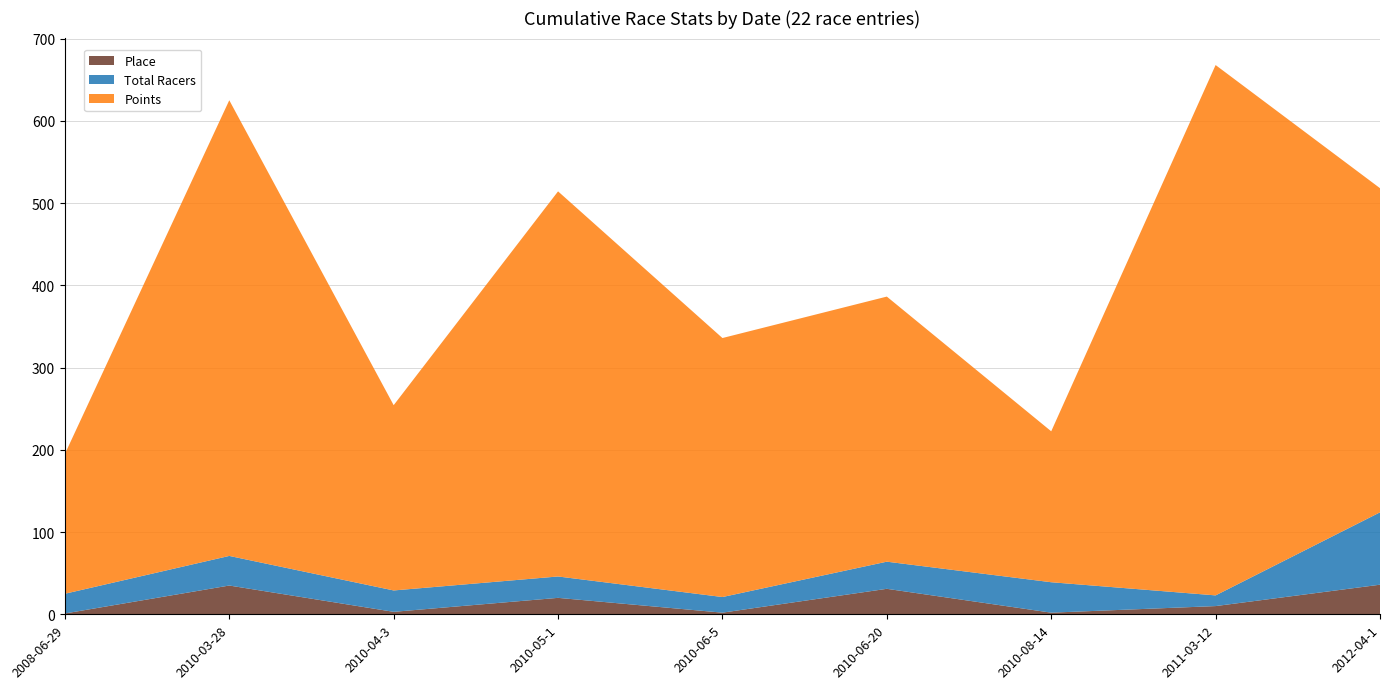

Reading left to right, extract all data points from this chart.

Place: 1.0	35.0	3.0	20.0	2.0	31.0	2.0	10.0	36.0
Total Racers: 24.0	36.0	26.0	26.0	19.0	33.0	37.0	13.0	88.0
Points: 170.0	554.2	225.3	468.4	315.0	322.4	183.6	645.0	394.2